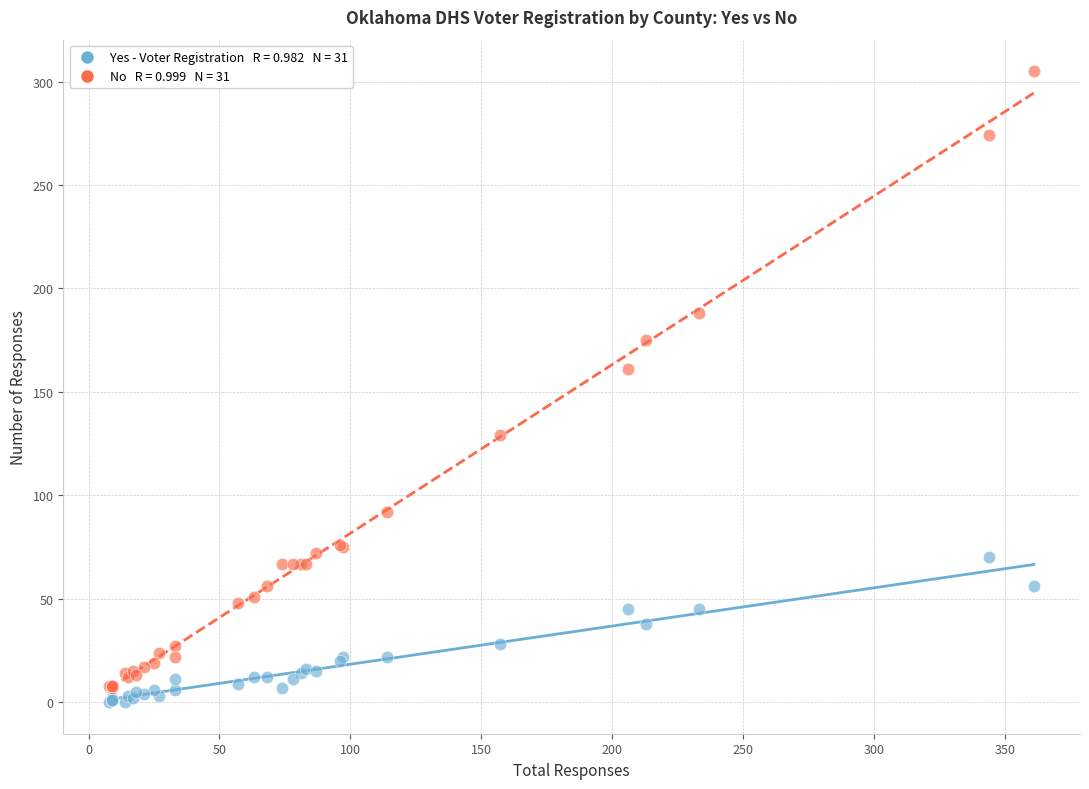

Across all series, what Y value is closest to 152?

161